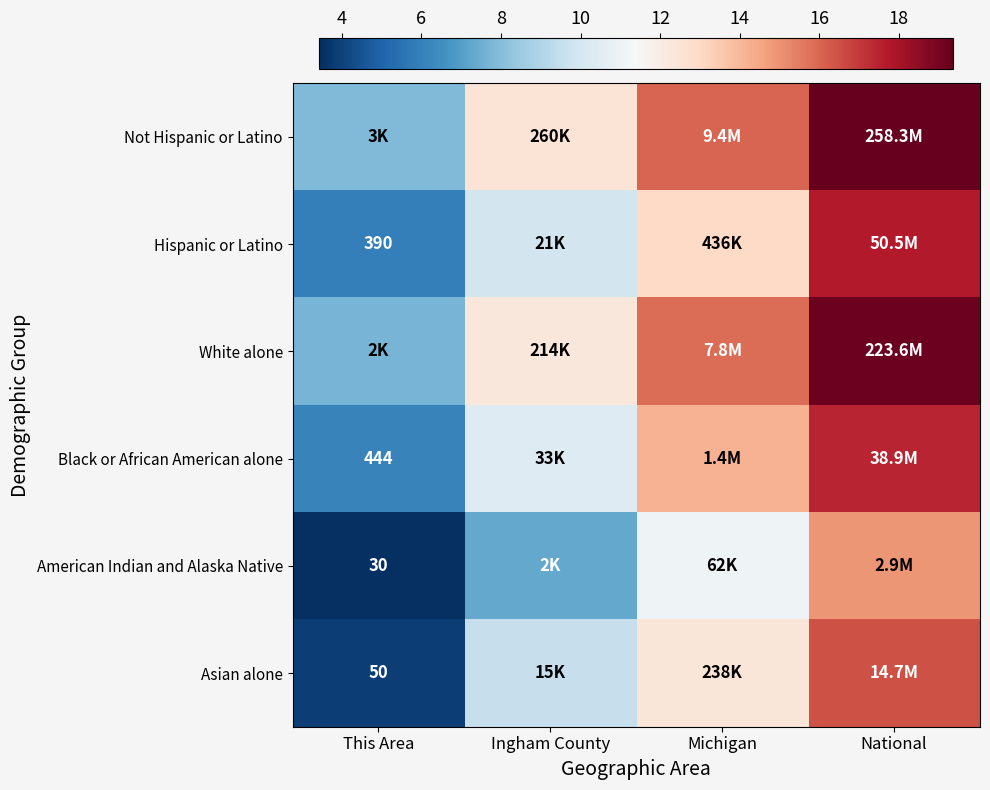

At which category is the sum across all series the highest?

National